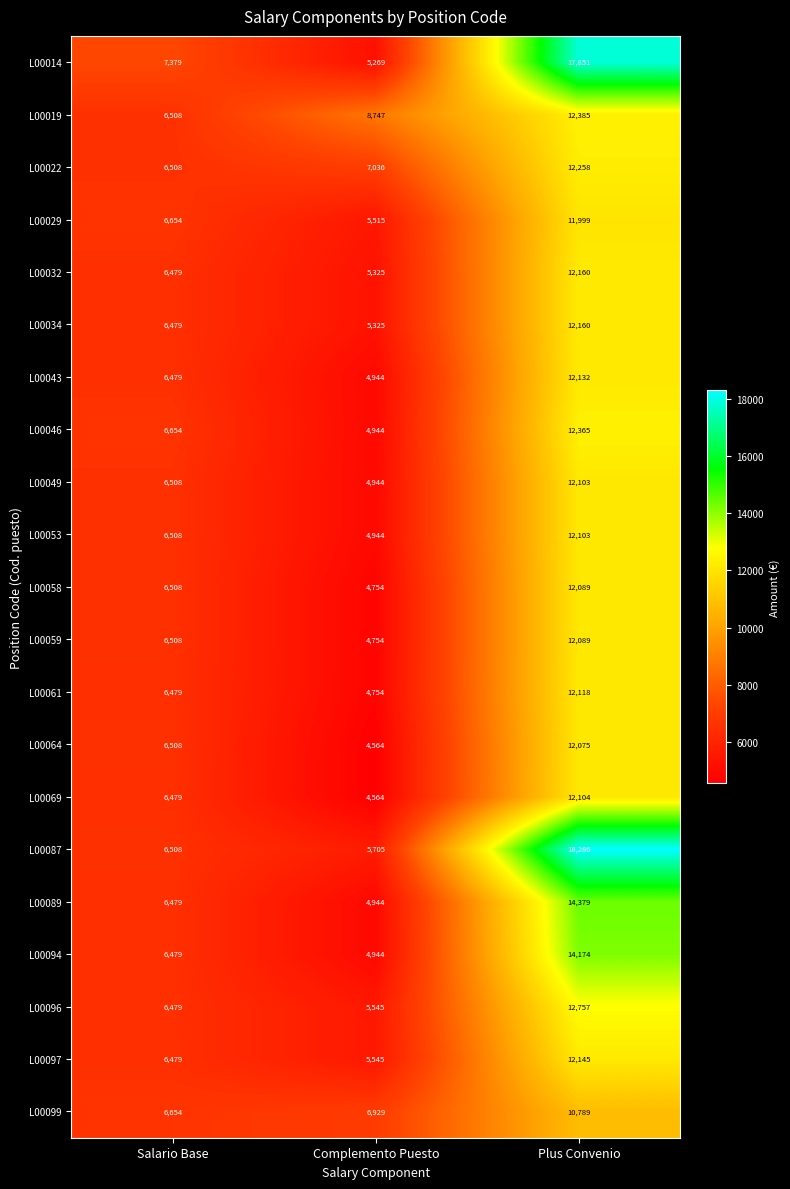

What is the average value of the L00087 series?

10166